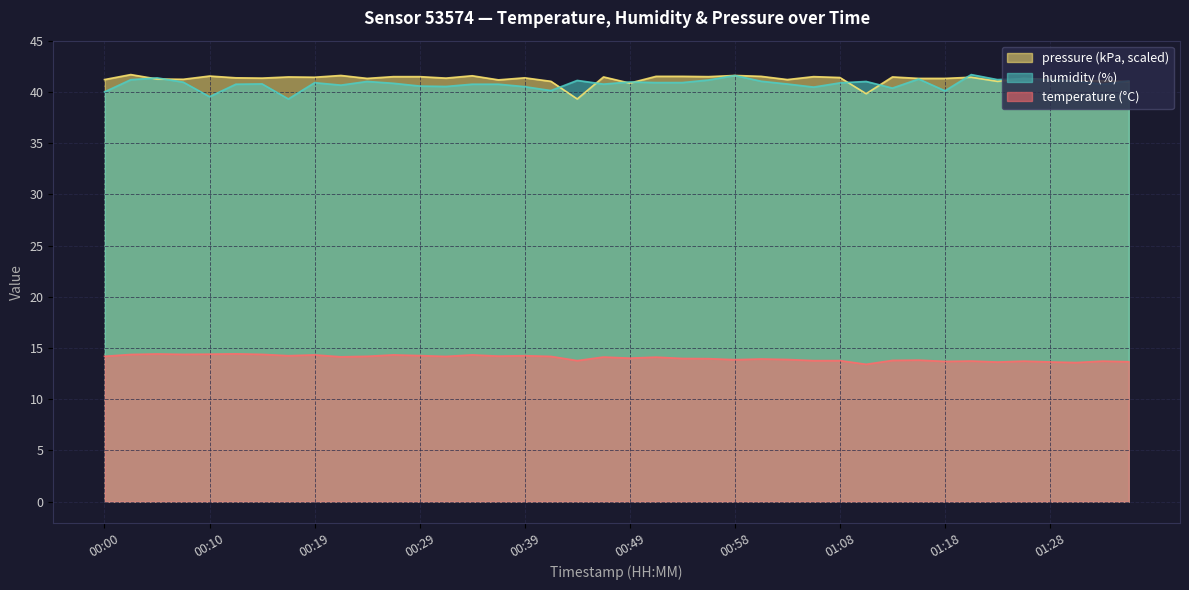

True or false: humidity has a value of 41.2 at 00:56.

True